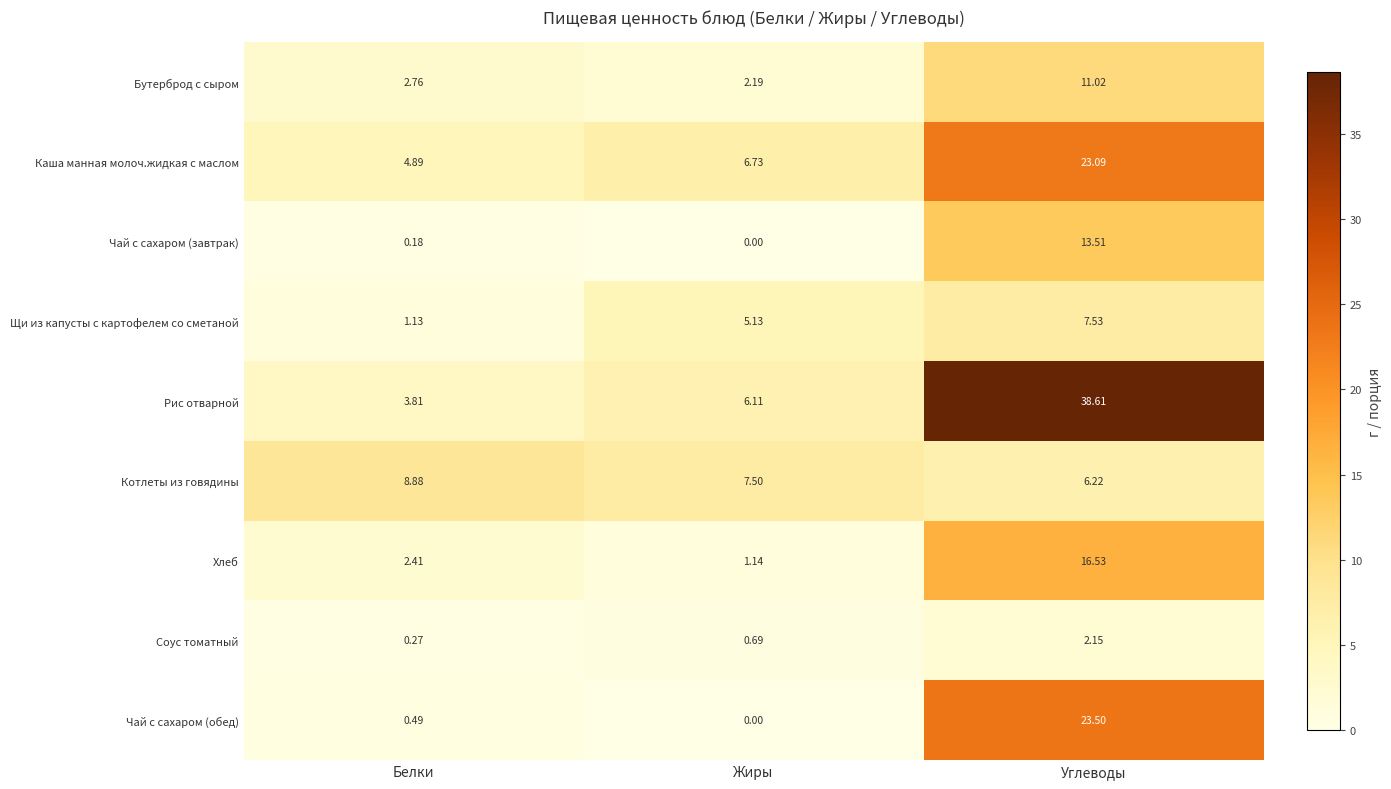

At which label is Соус томатный closest to 1?

Жиры